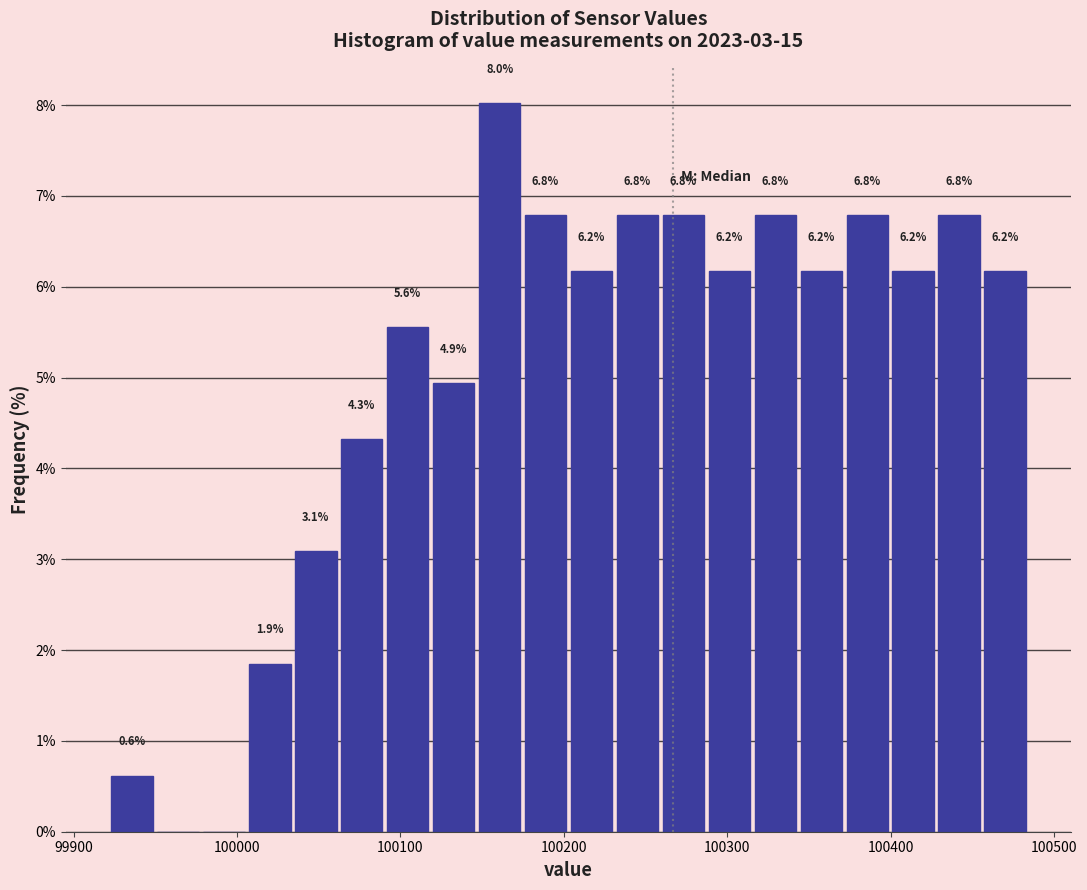

Around what value on the x-axis is the tallest bar? Give the approximate position of its centre, as read against the axis.

100160